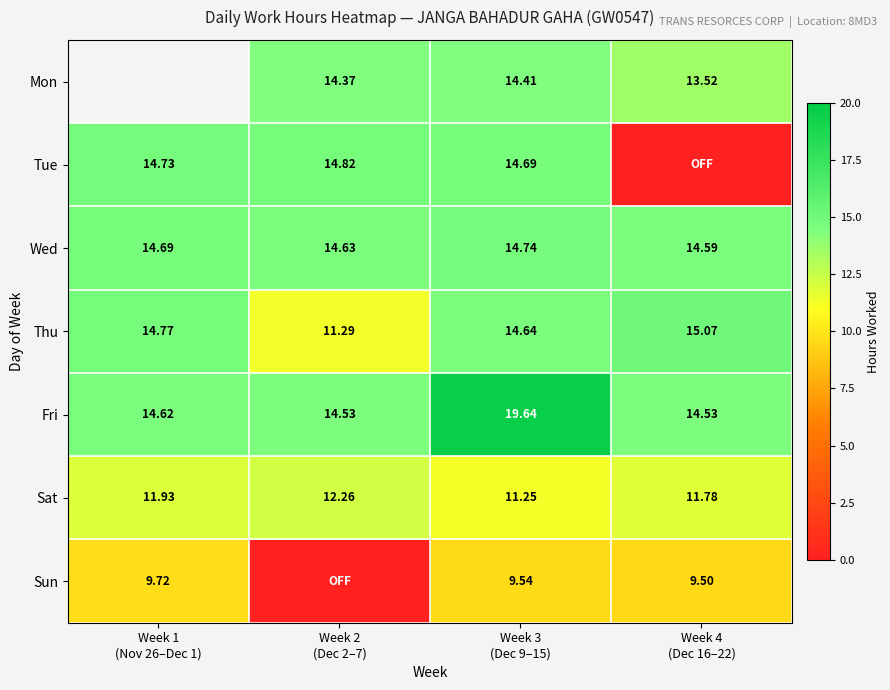

What is the greatest value displayed?

19.6